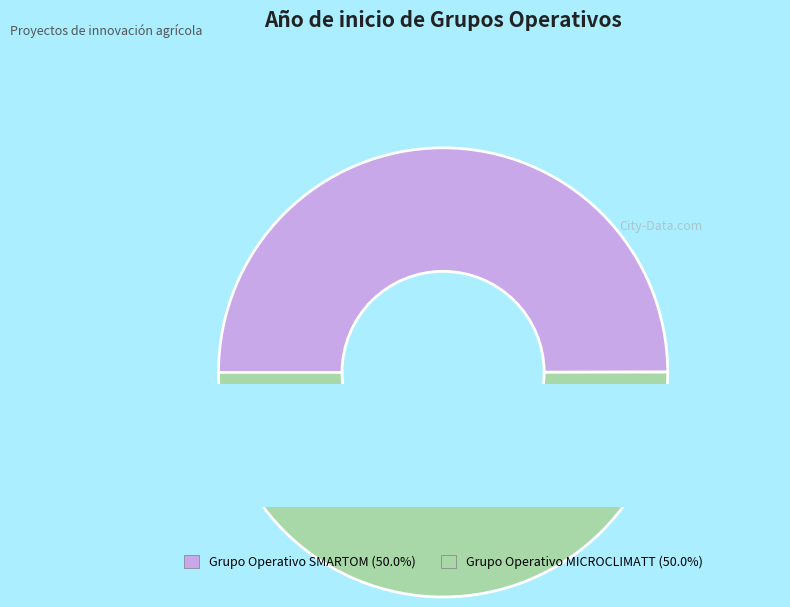

True or false: Grupo Operativo MICROCLIMATT accounts for 50% of the total.

True